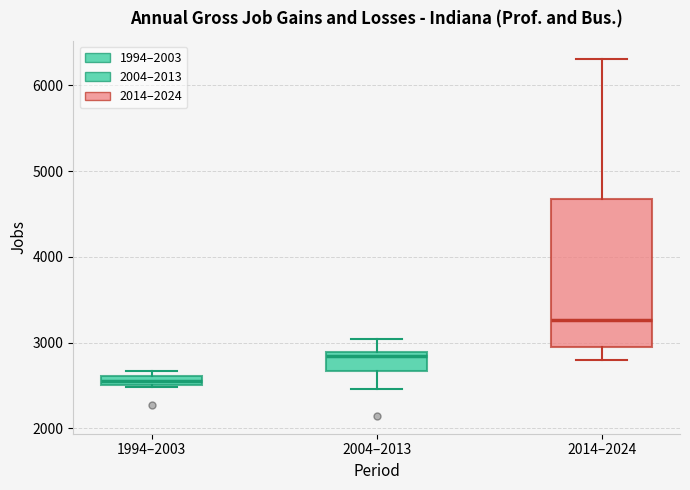

Comparing the boxes themselves (not the whiskers), which one is the tallest?

2014–2024